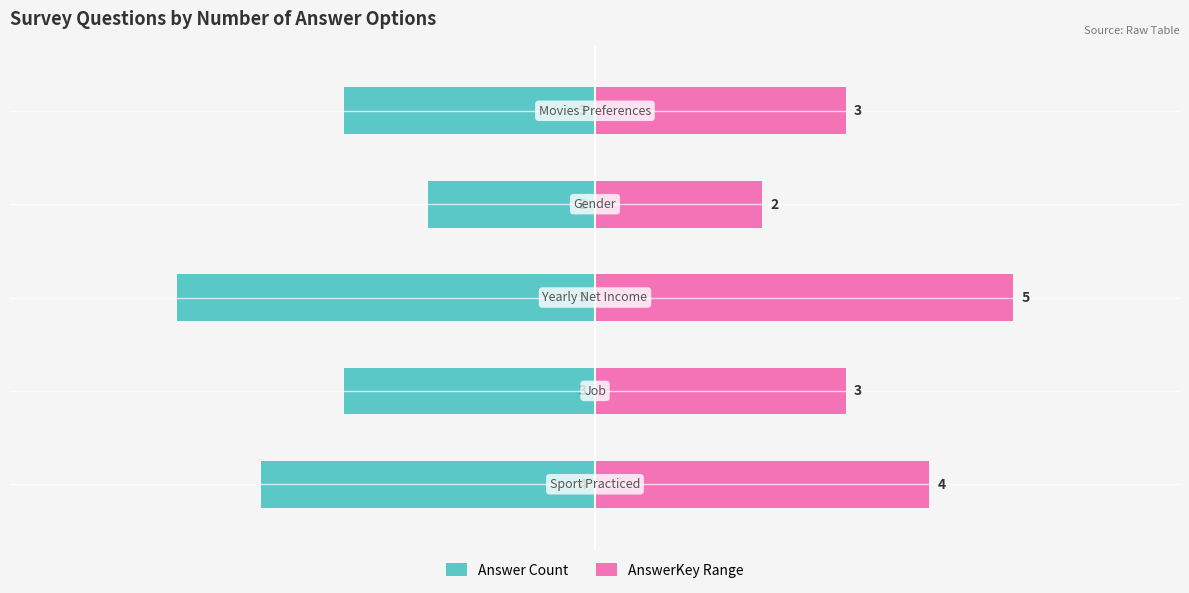

What is the maximum value shown in the chart?

5